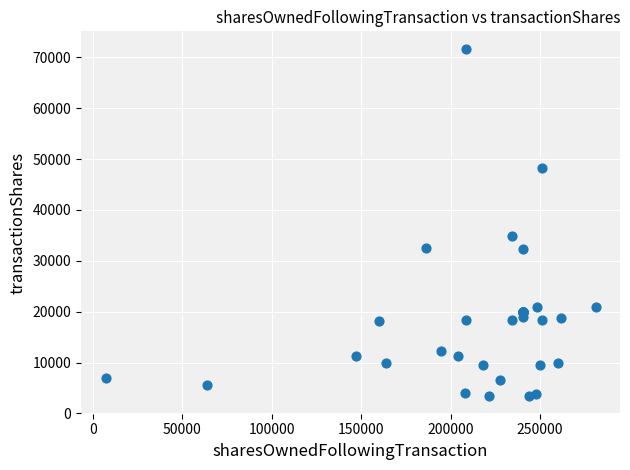

What Y value in the scatter plot is closest to 37536?

34984